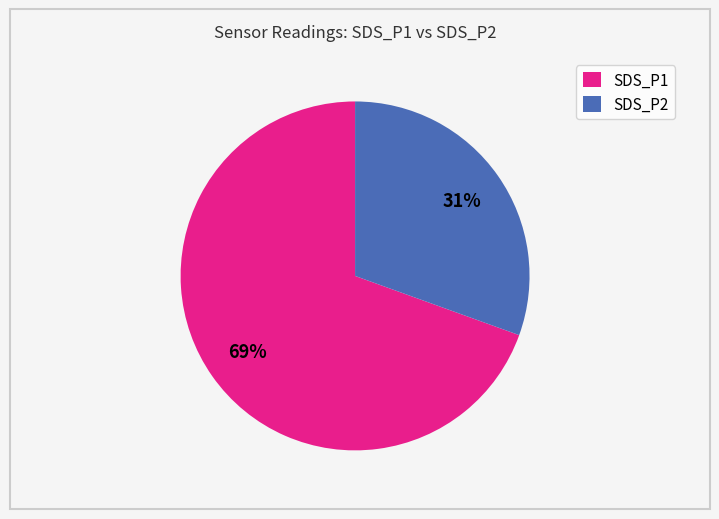

Rank the categories by value from lowest to highest.

SDS_P2, SDS_P1